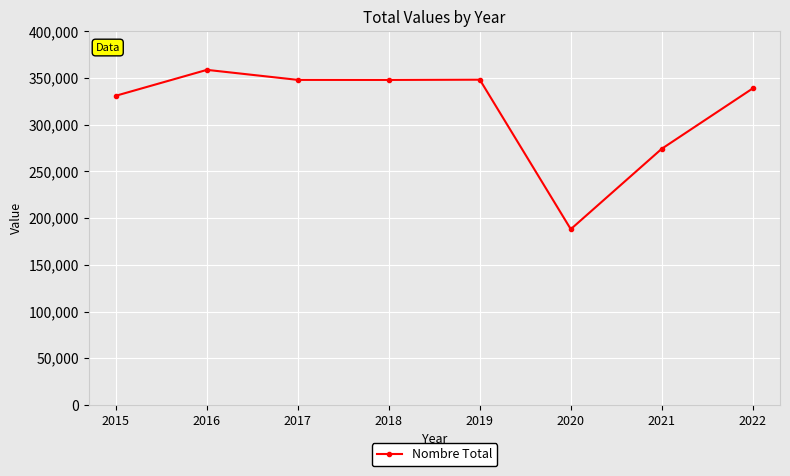

At which category does the data reach its first local peak?

2016